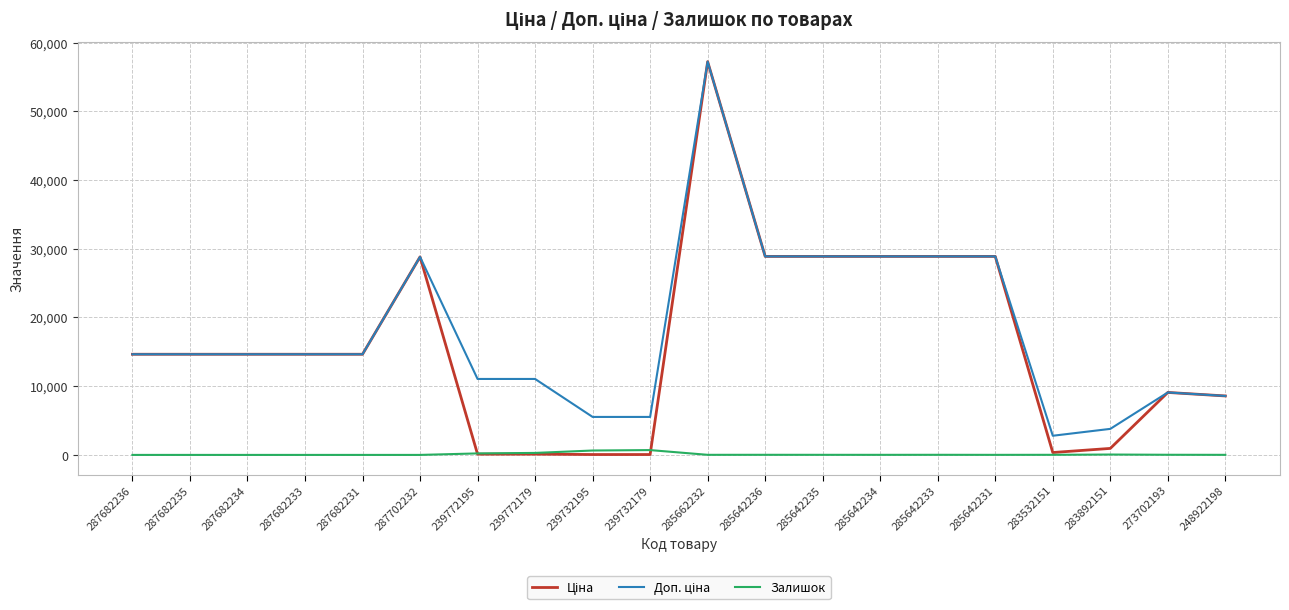

What is the total value across all series at 273702193?

18204.0